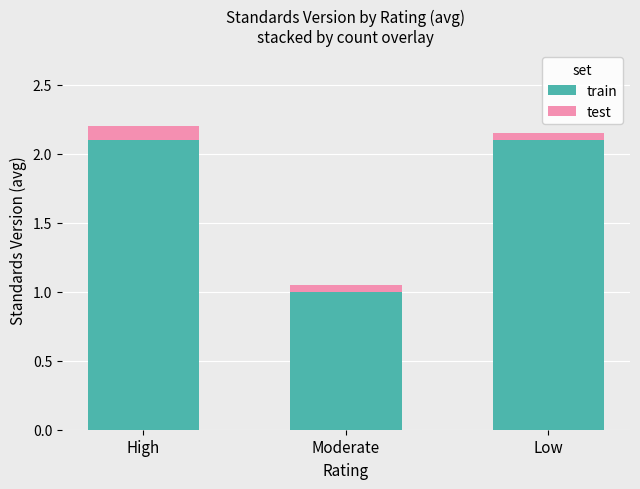

The train series shows 2.1 at Low. True or false?

True